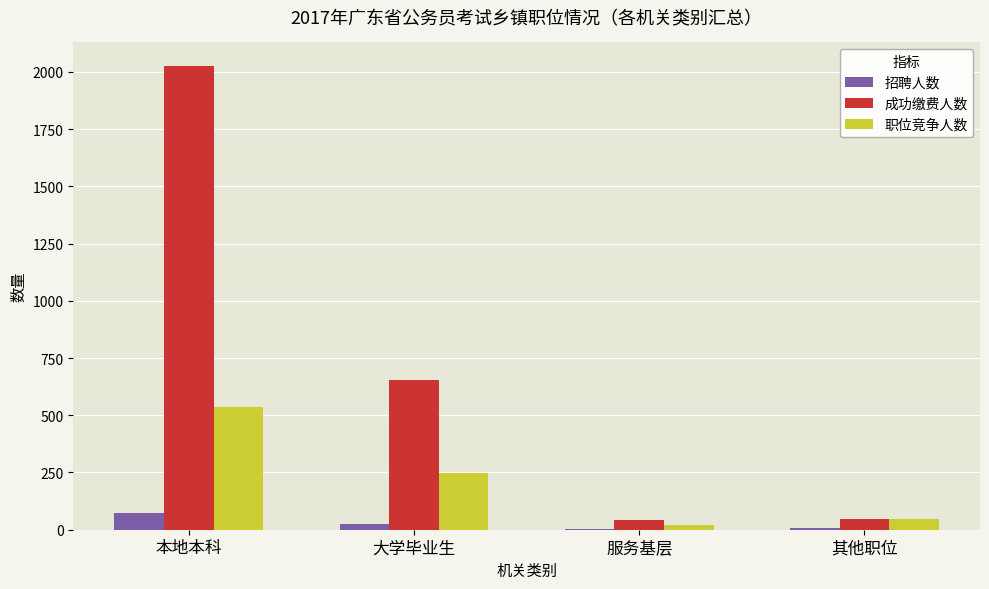

True or false: 成功缴费人数 has a value of 48.0 at 其他职位.

True